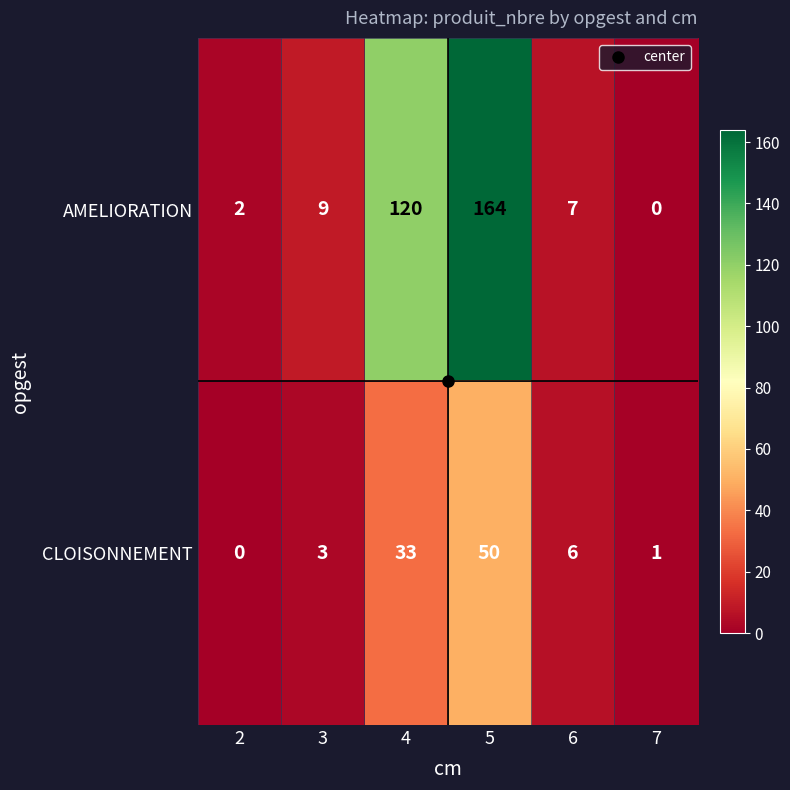

Which series has the largest total across all categories?

AMELIORATION